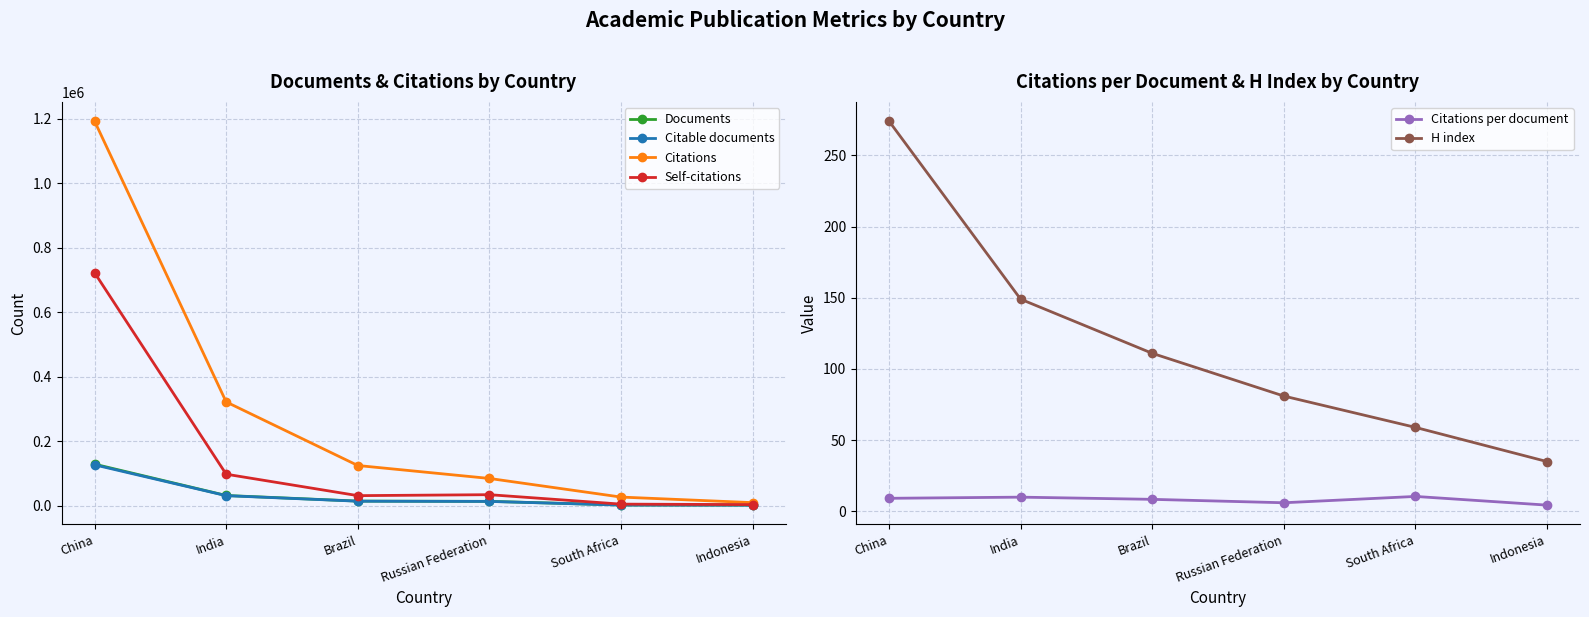

True or false: Citable documents has a value of 22811.9 at Russian Federation.

False